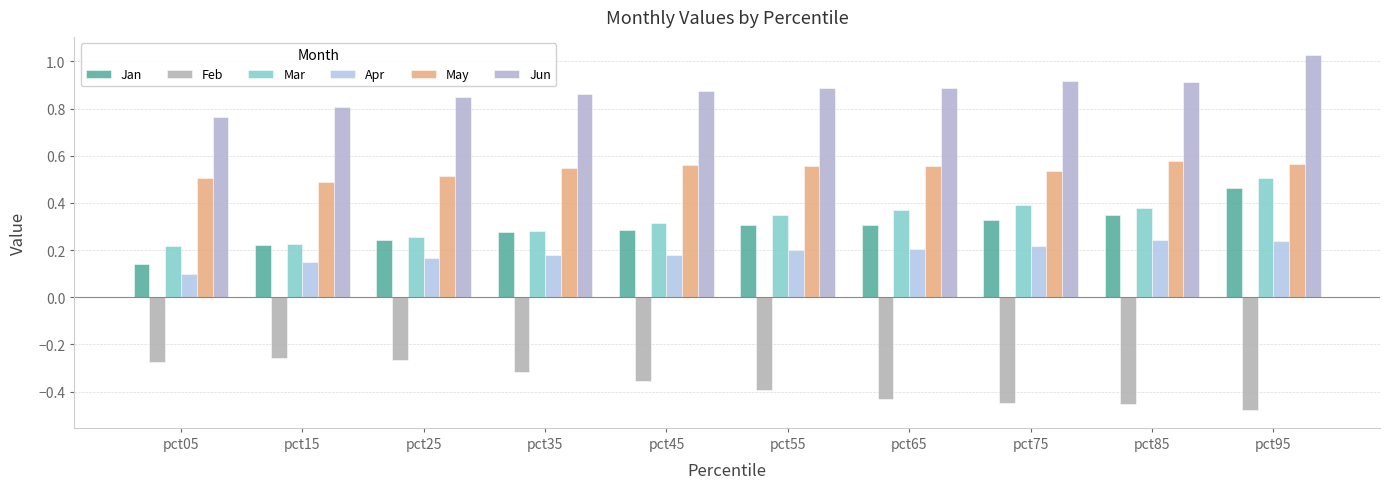

How many bars are there in total?

60